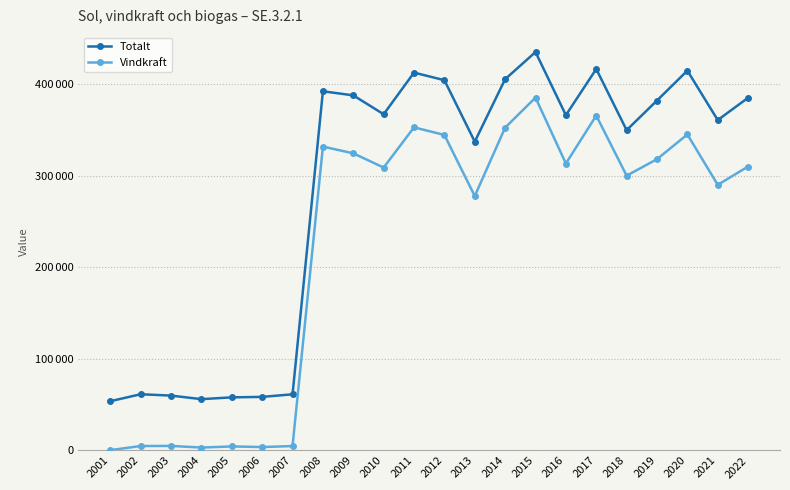

Rank the series by their average value, from lowest to highest.

Vindkraft, Totalt